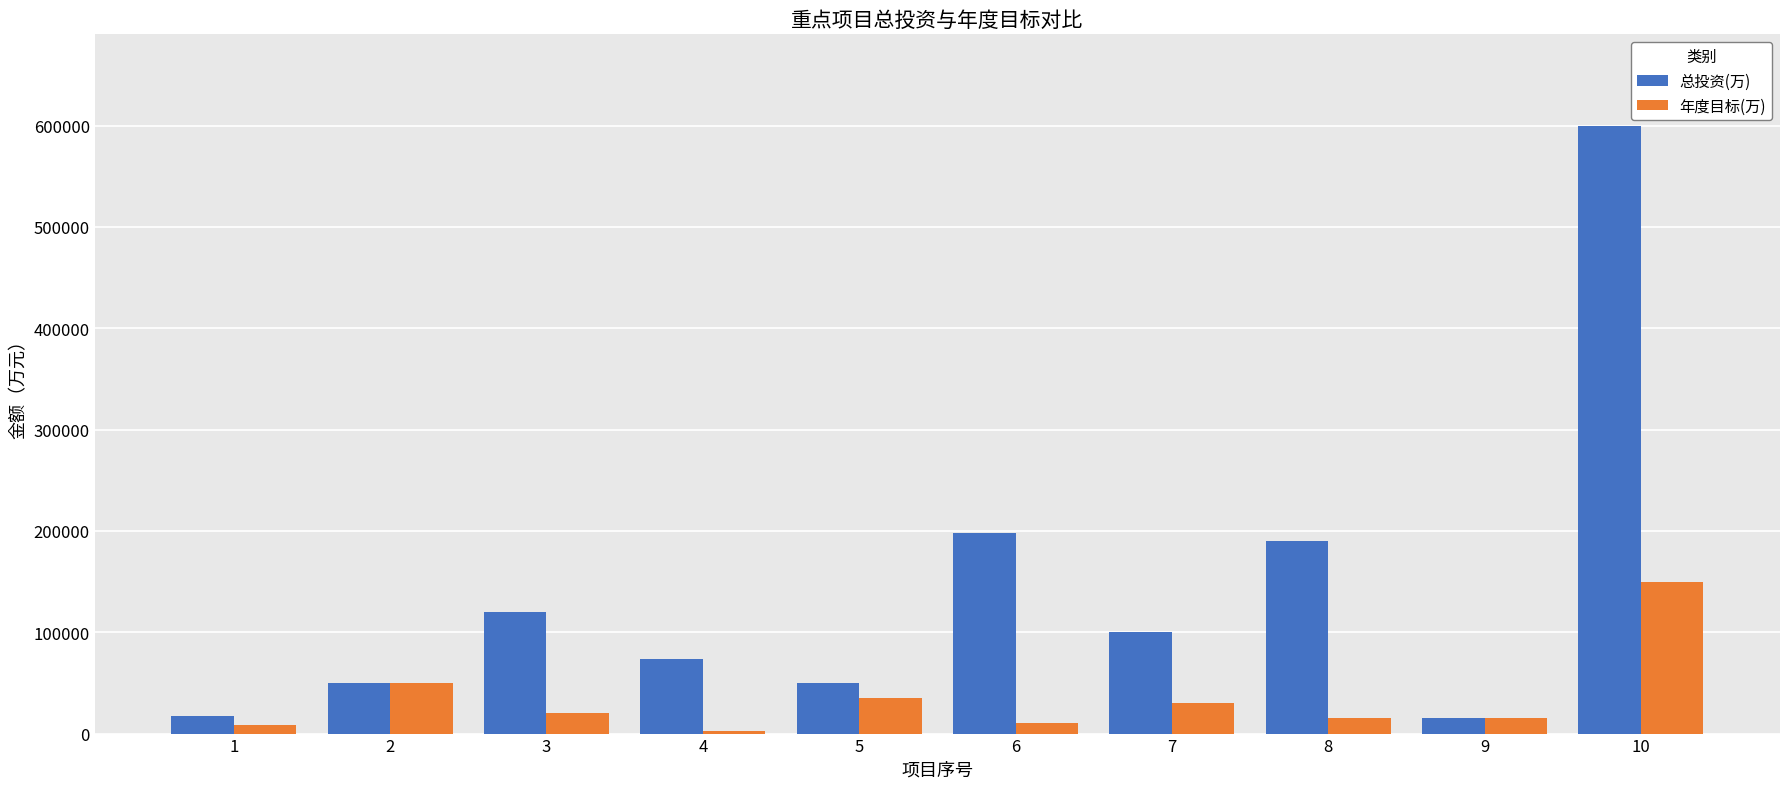

Which series has the widest spread of values?

总投资(万)